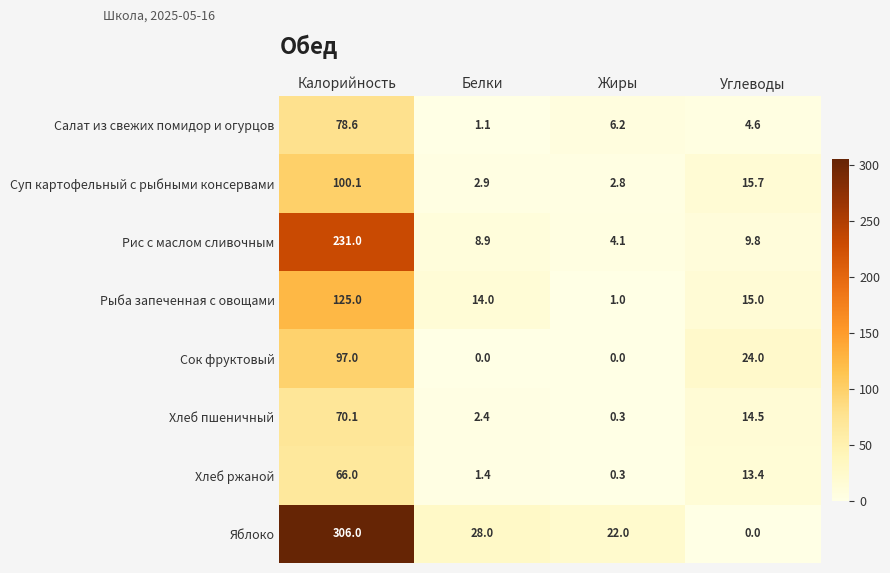

Read the Салат из свежих помидор и огурцов value at Углеводы.

4.6